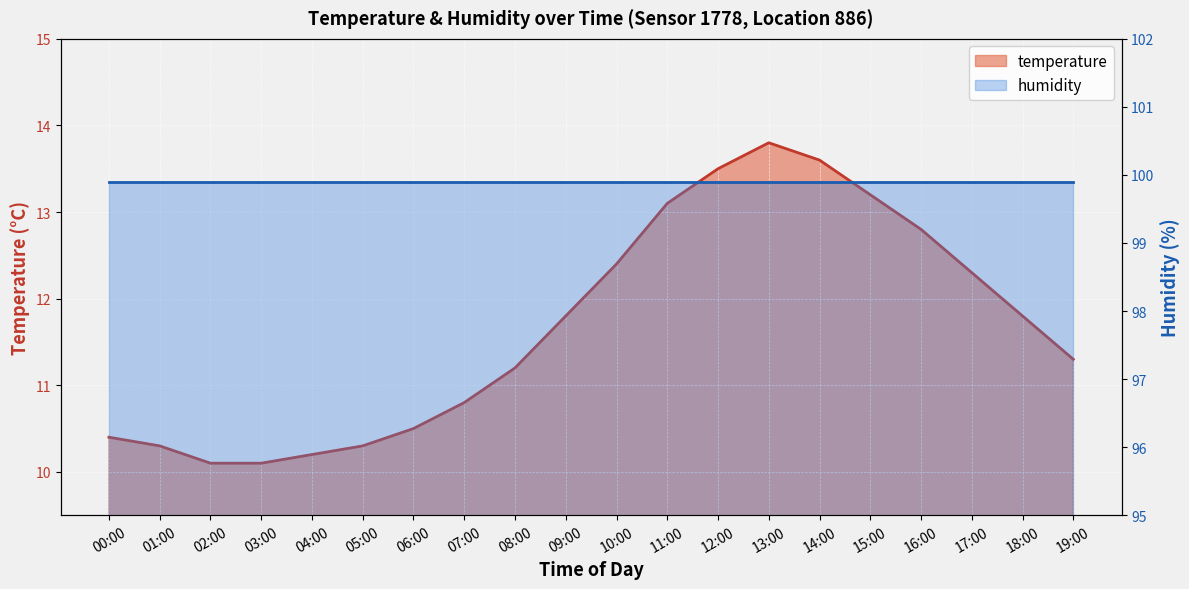

Does the chart display data point markers on the line(s)?

No